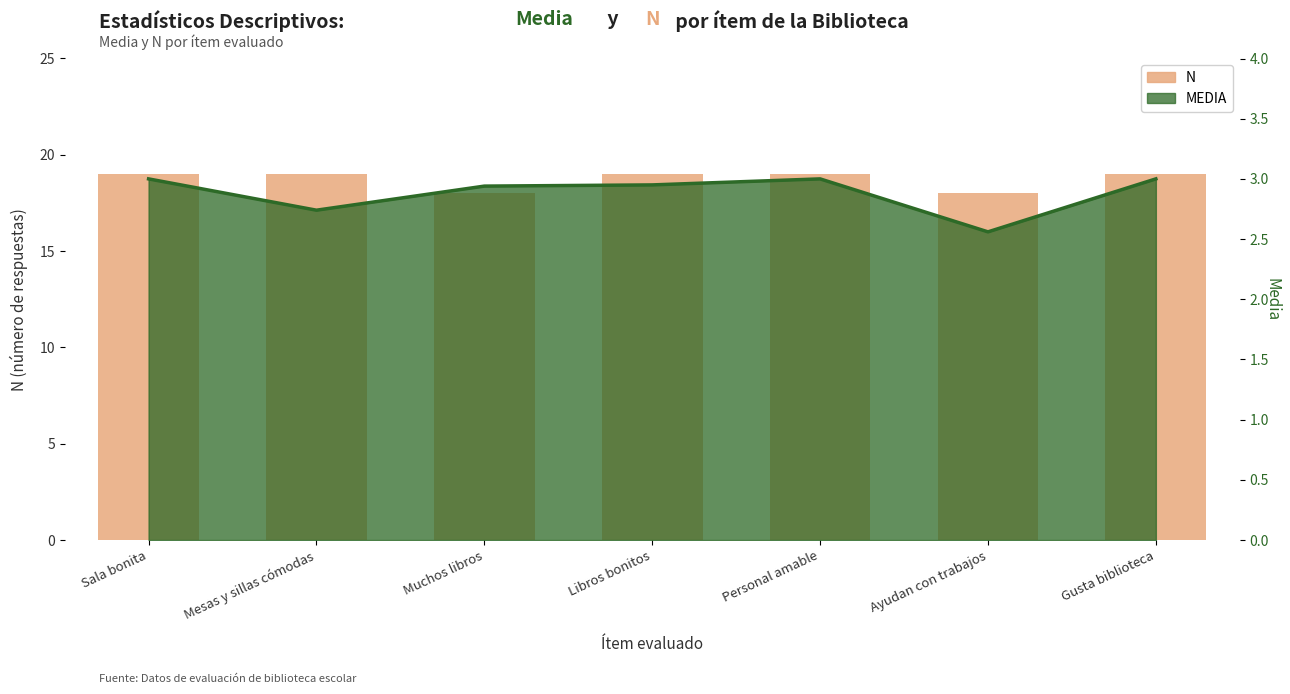

How many bars are there in total?

7